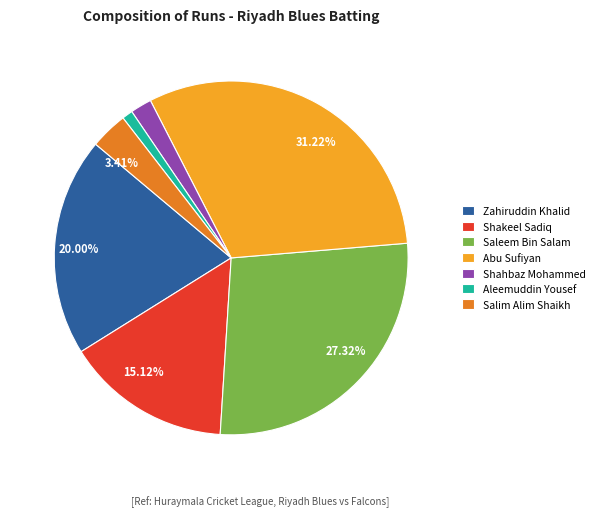

Is there a majority slice in this chart?

No